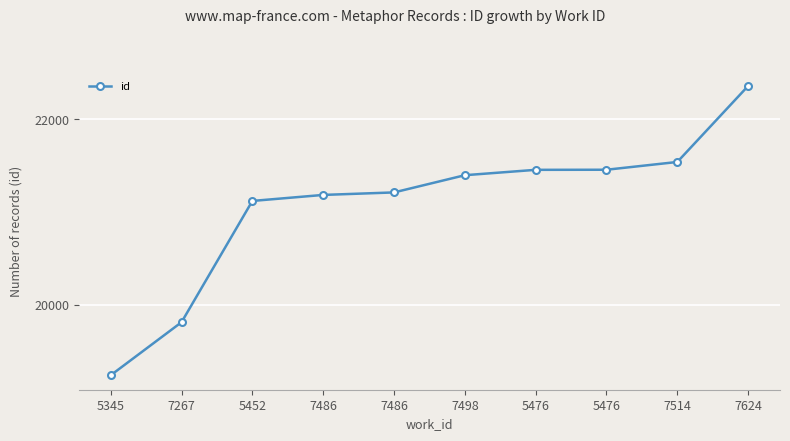

What is the label of the 8th point from the right?

5452